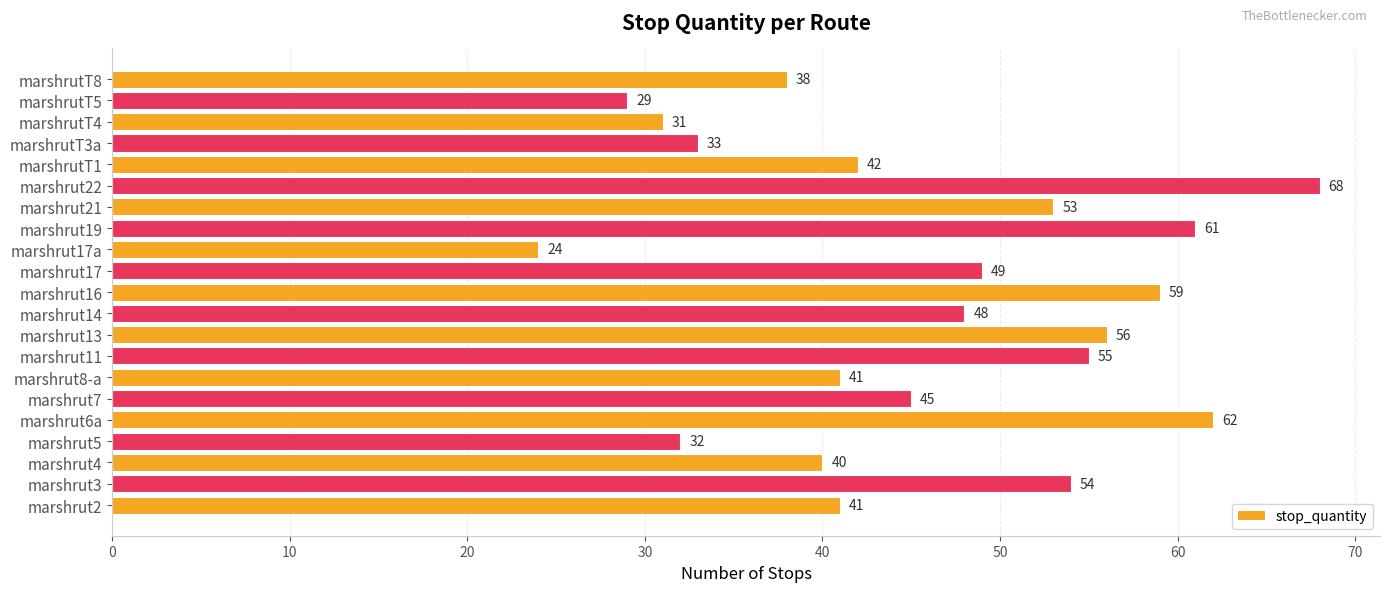

What is the maximum value shown in the chart?

68